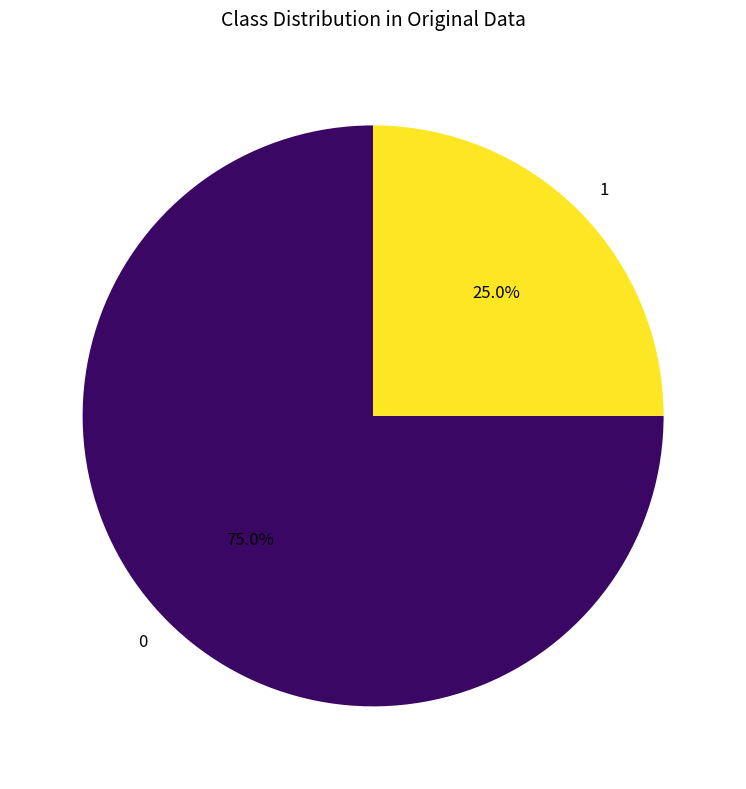

What is the ratio of the value at 0 to the value at 1?

3.0